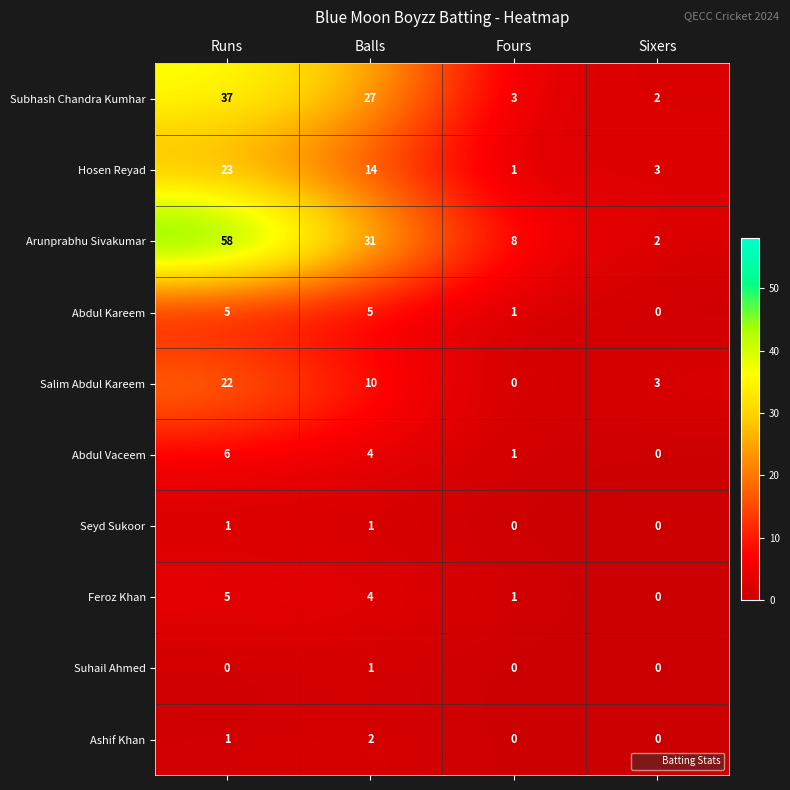

The value of Hosen Reyad at Fours is 1. True or false?

True